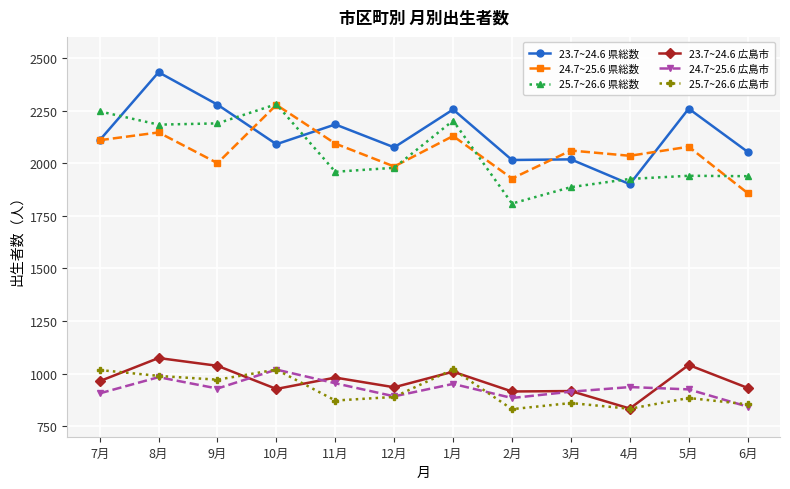

How many interior local peaks does the 25.7~26.6 県総数 series have?

3